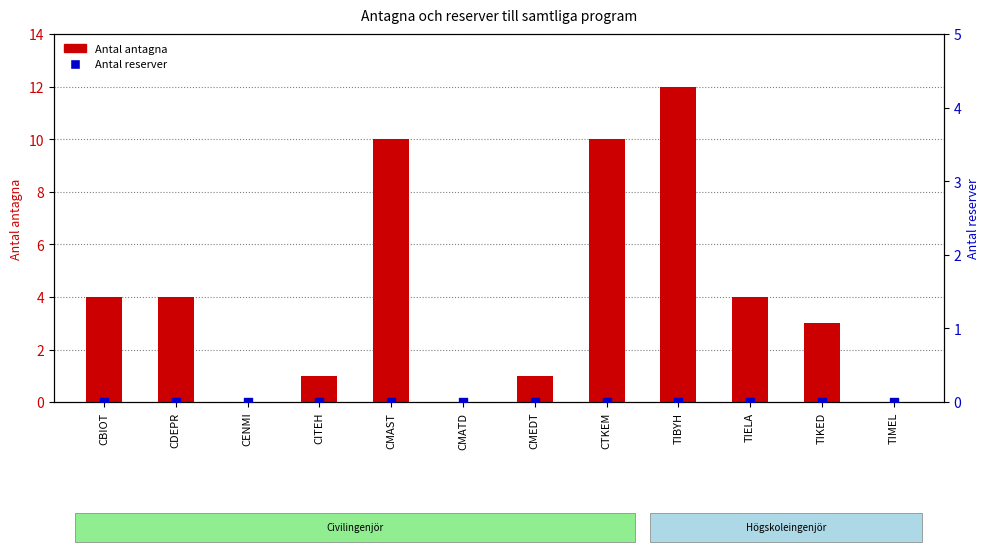

At how many categories does at least one series exceed 0?

9